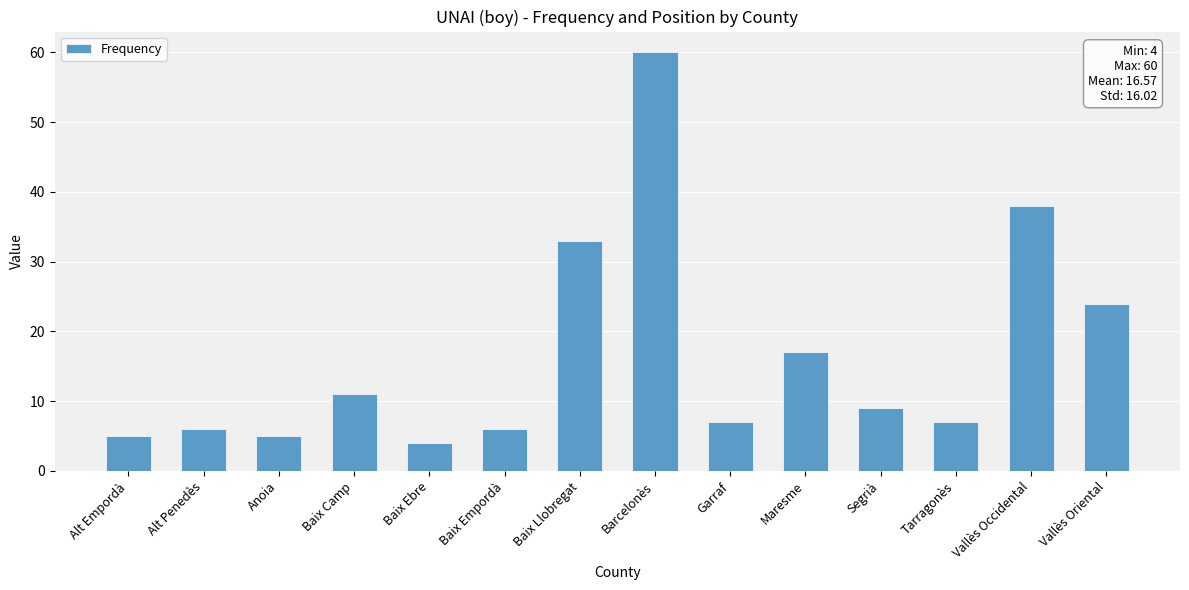

At which label is the value closest to 32?

Baix Llobregat